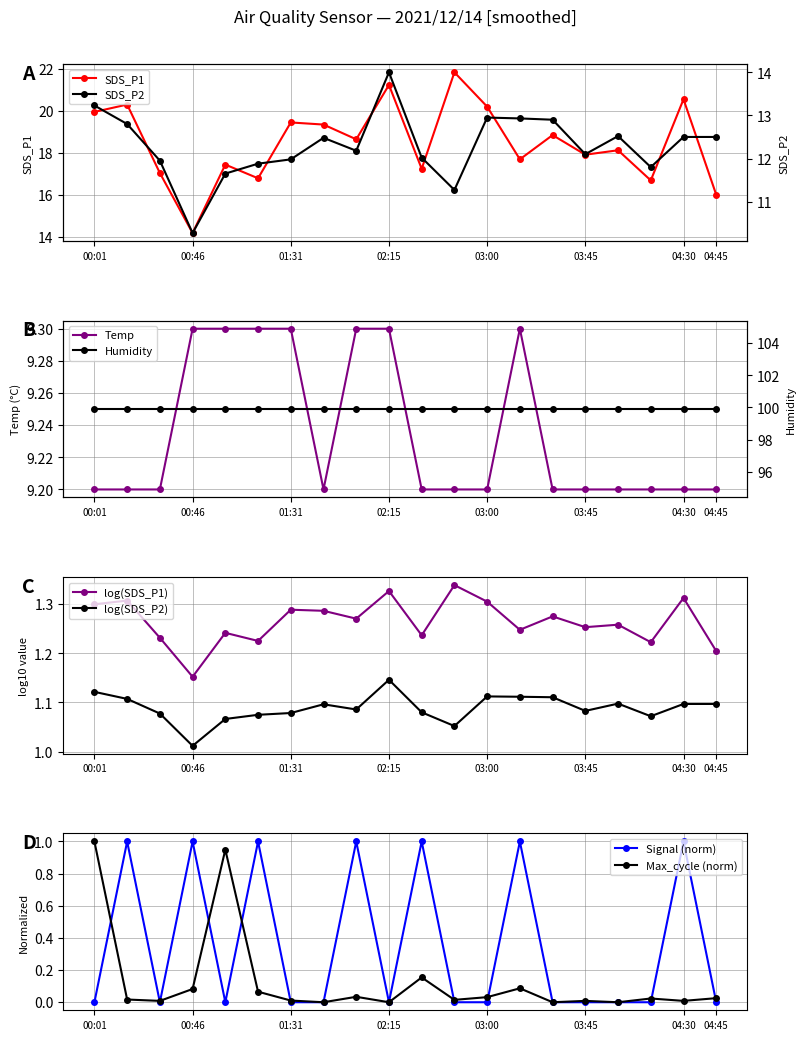

What is the sum of all Signal values?

7.0